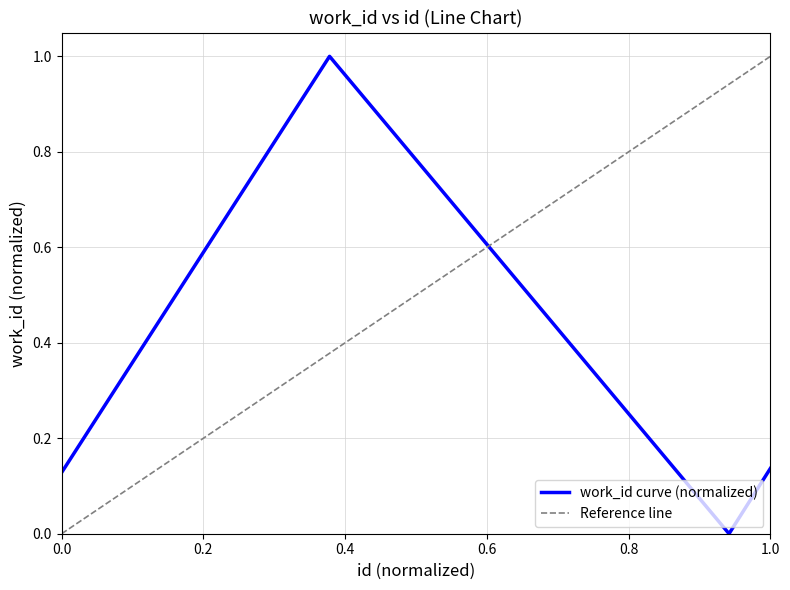

The work_id curve (normalized) series shows 0.0 at 1.0. True or false?

False